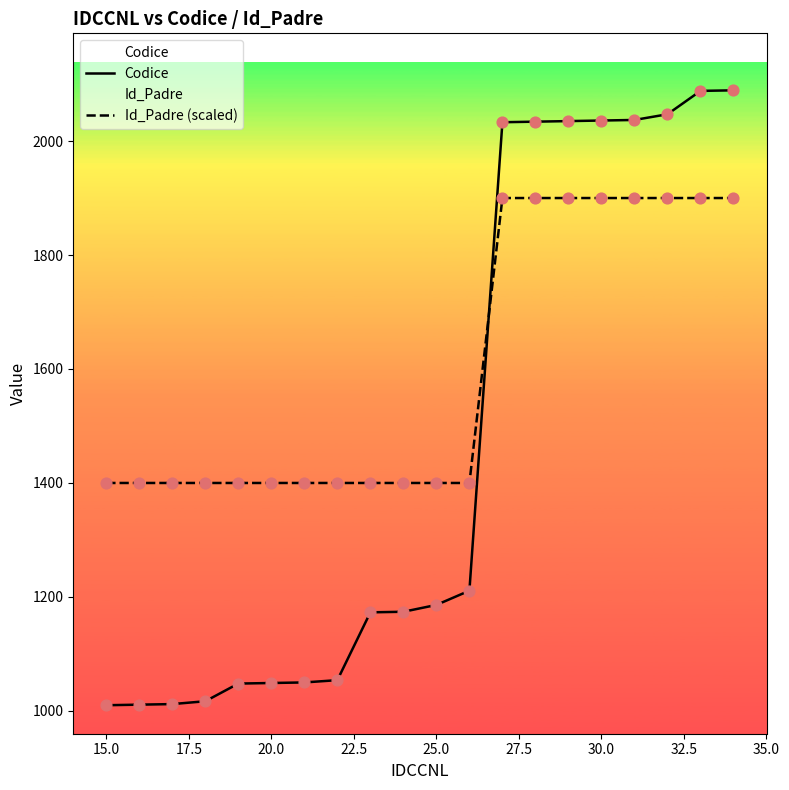

What is the total value across all series at 30.0?

3936